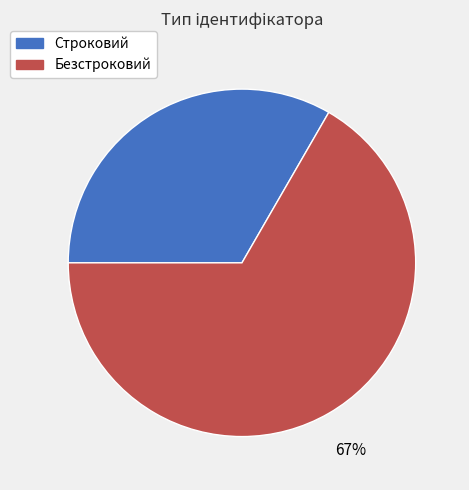

How many slices are in this pie chart?

2